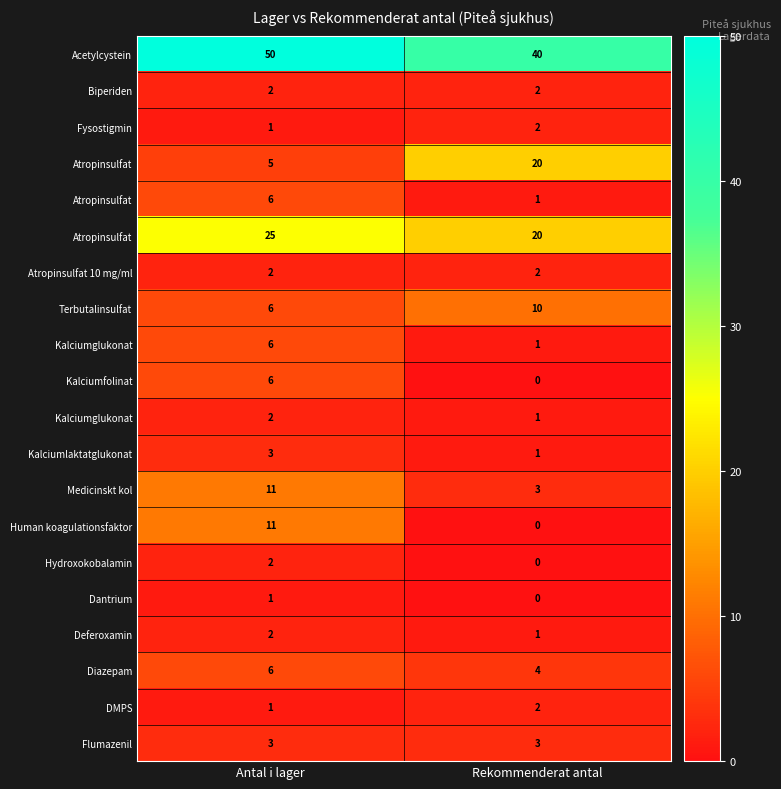

How many distinct data groups are displayed?

20